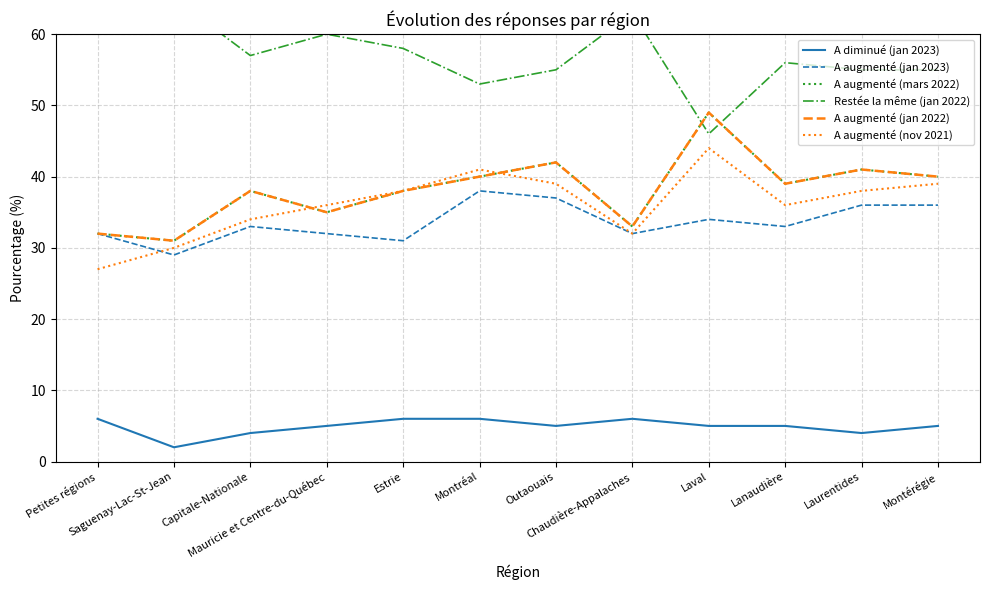

Is the value of A diminué (jan 2023) at Estrie greater than the value of A augmenté (nov 2021) at Saguenay-Lac-St-Jean?

No